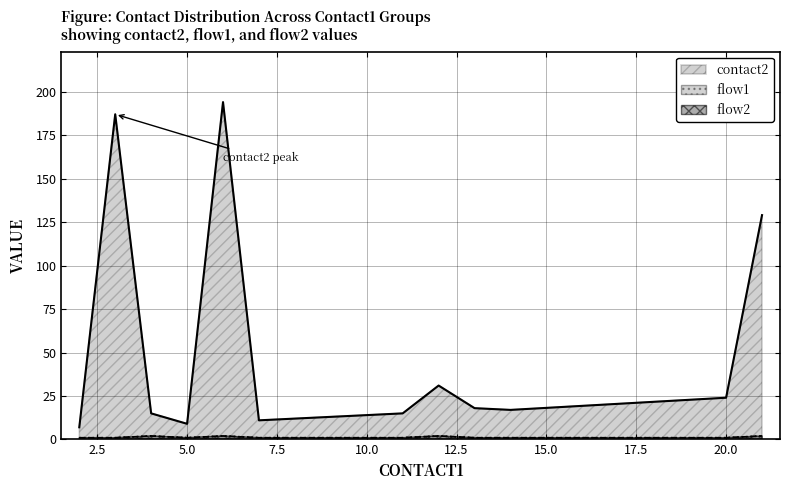

True or false: flow2 and flow1 cross at least once.

False